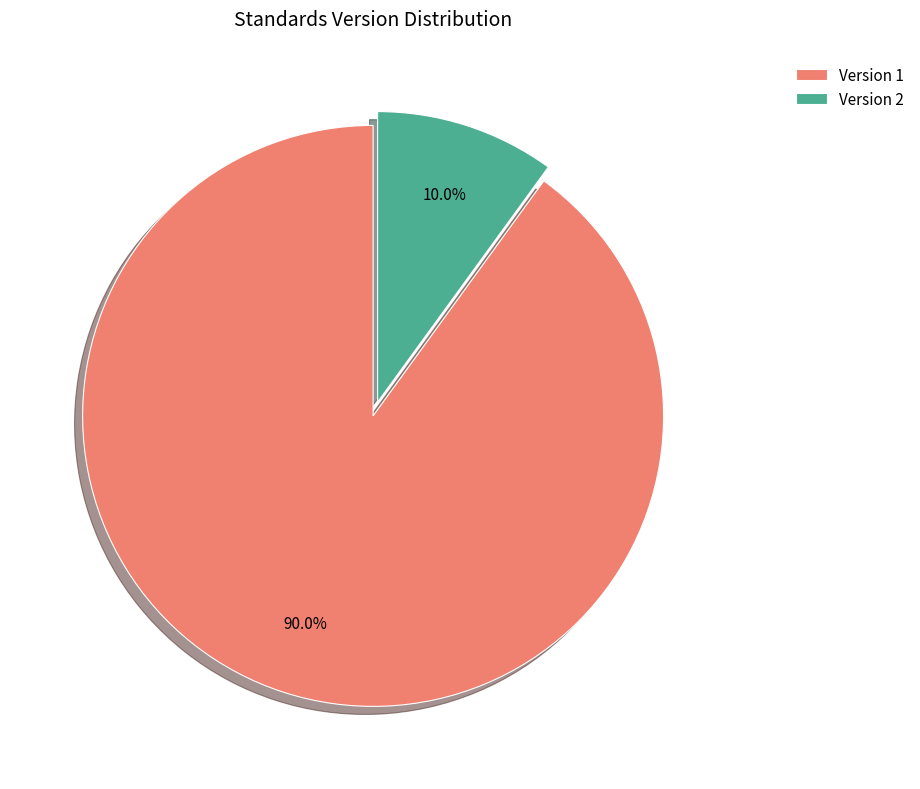

Do Version 2 and Version 1 together represent more than half of the pie?

Yes